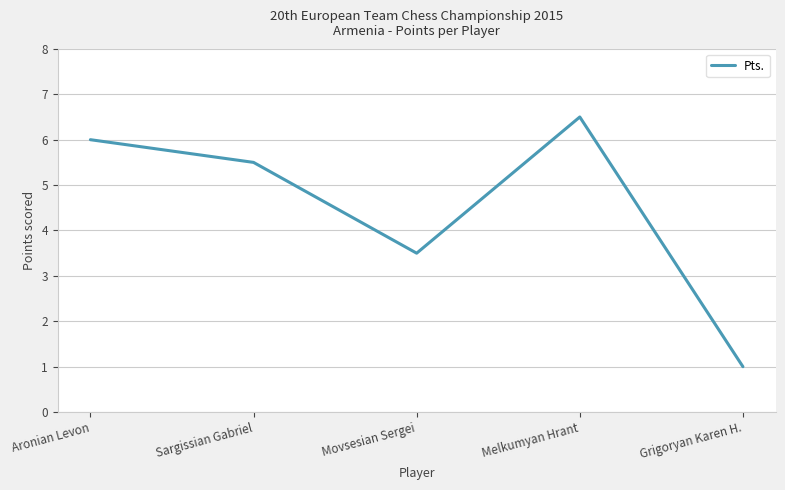

Which label corresponds to the largest value in the chart?

Melkumyan Hrant